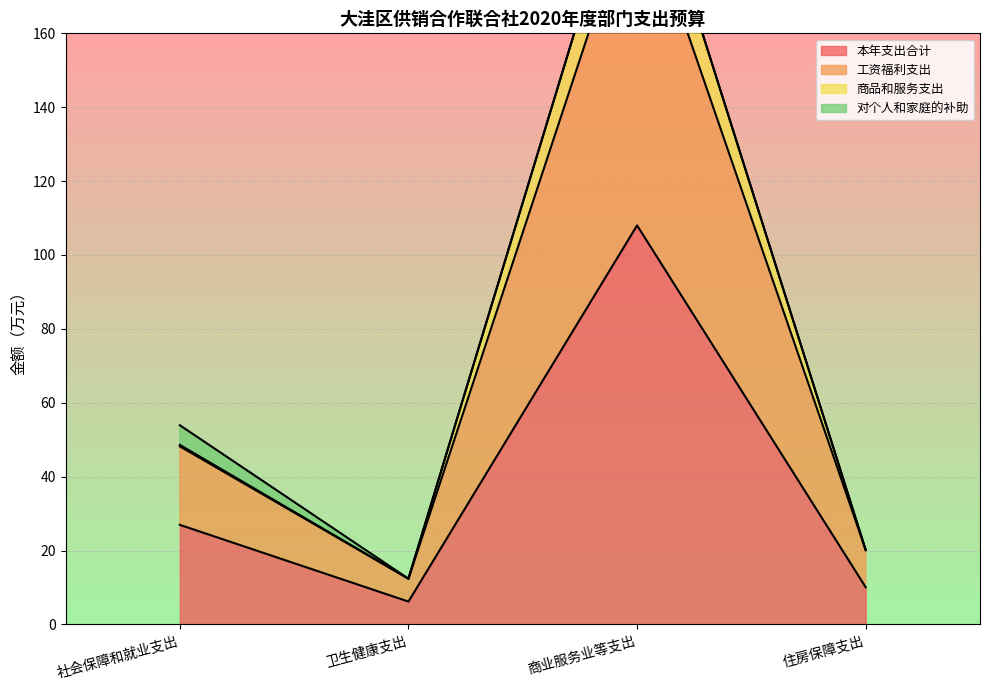

Count the number of categories in the chart.

4